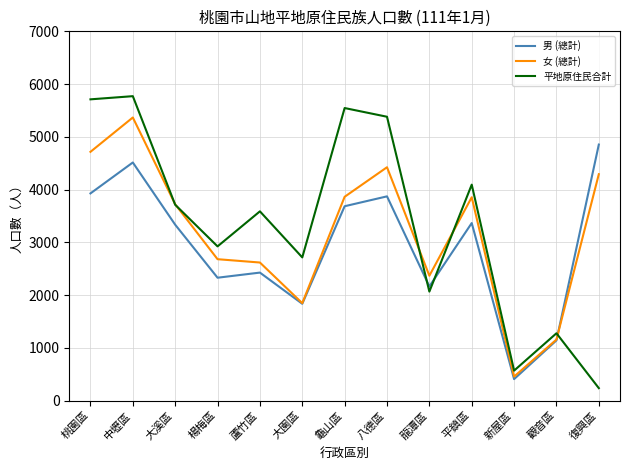

What is the approximate value of 男 (總計) at 大溪區?

3335